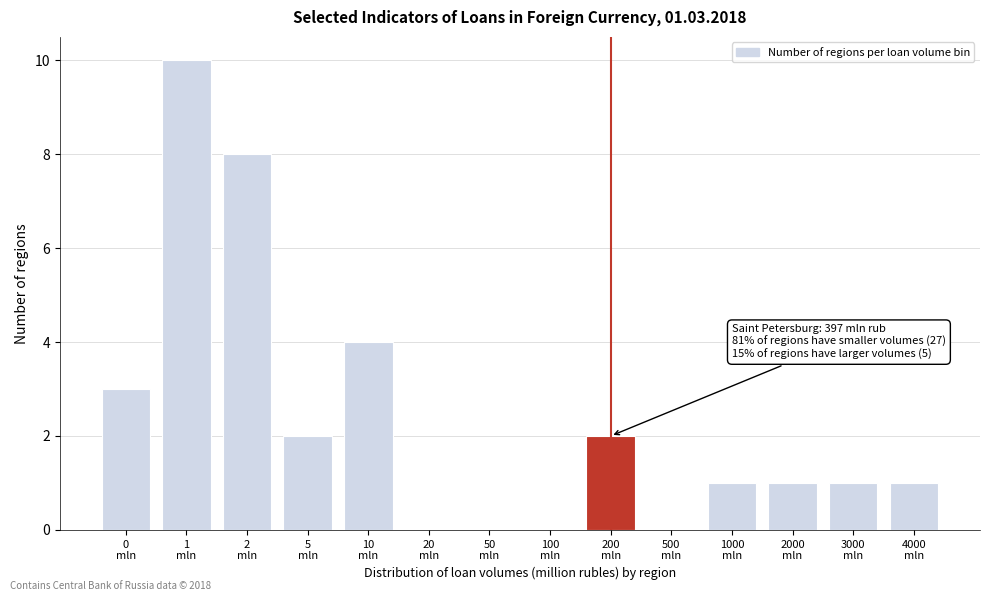

What is the sum of all values?

33